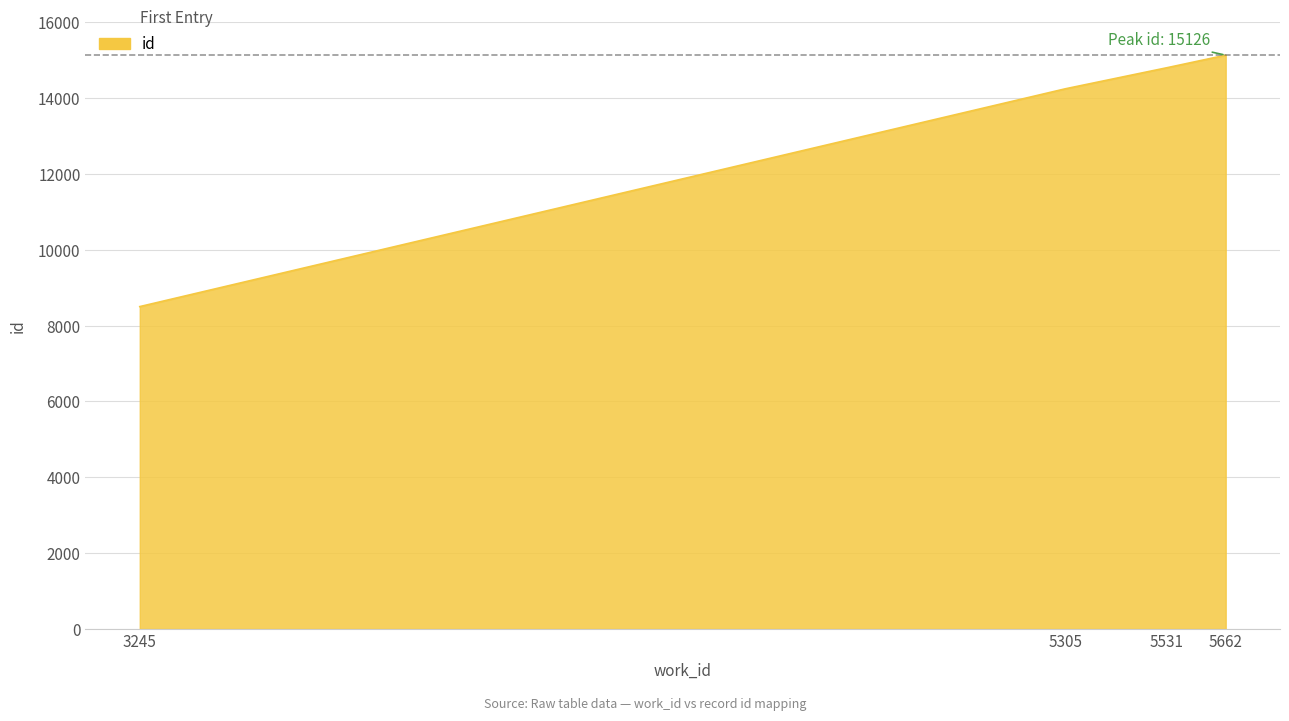

Which has a higher value, 5662 or 5531?

5662